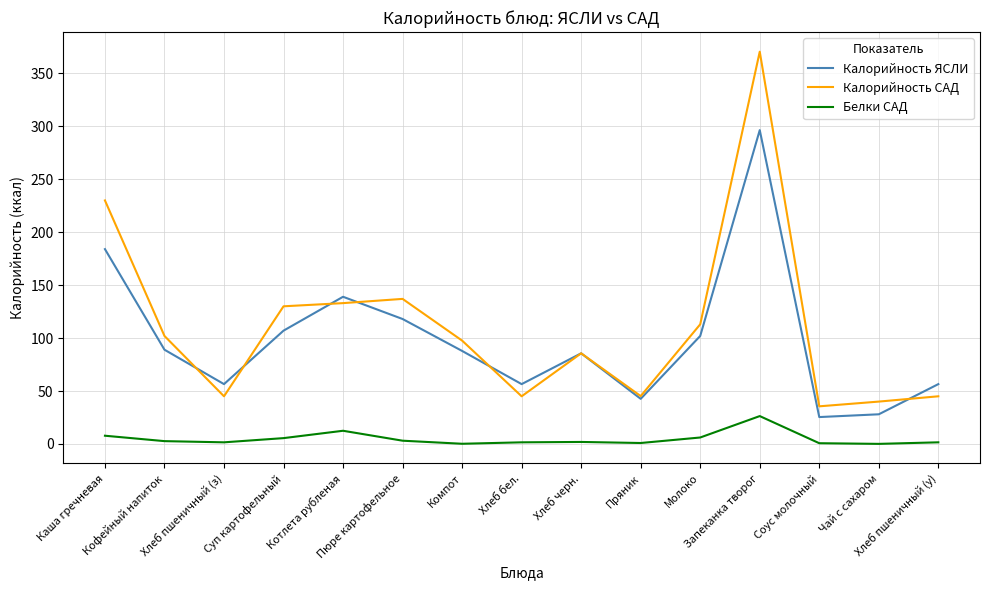

At which label does Белки САД first exceed 1?

Каша гречневая